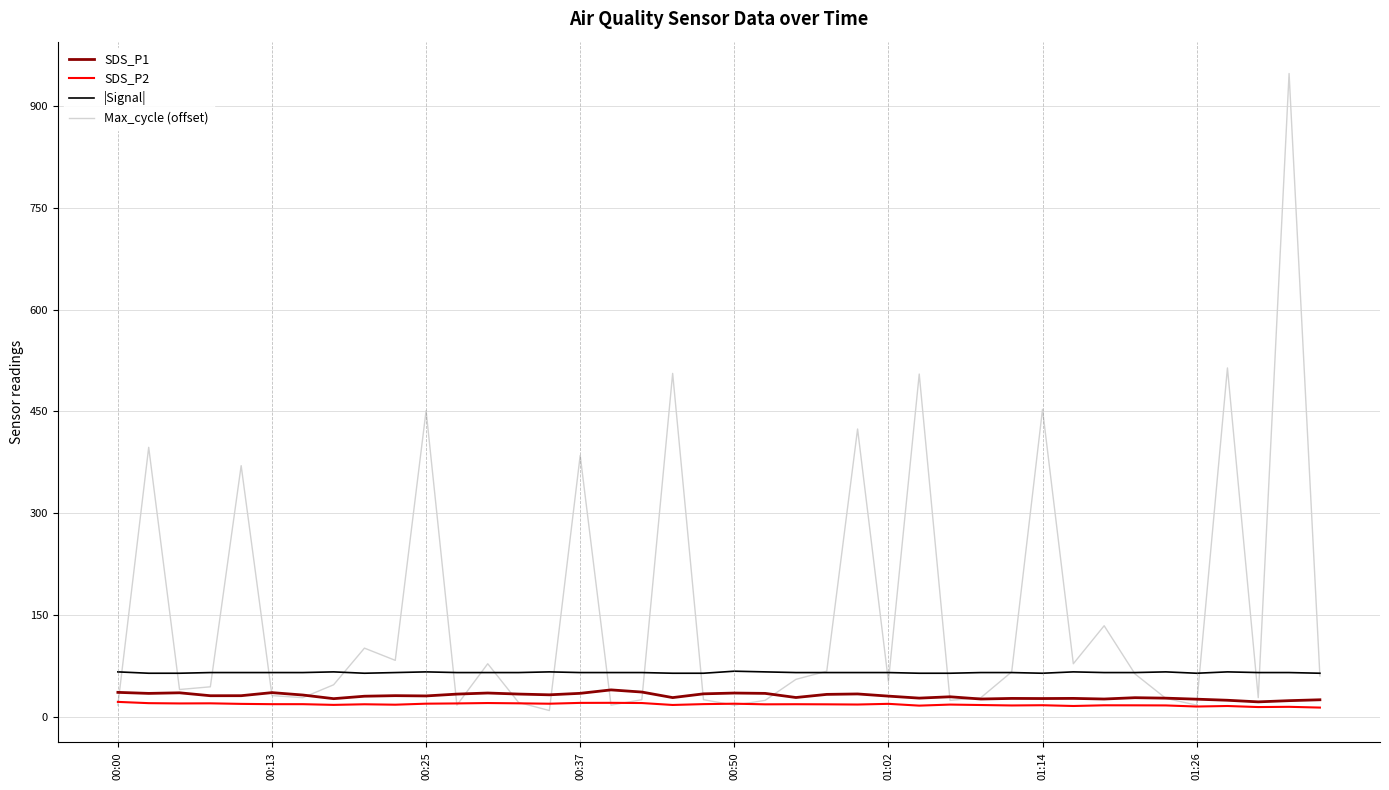

Which series has the largest total across all categories?

Max_cycle (offset)